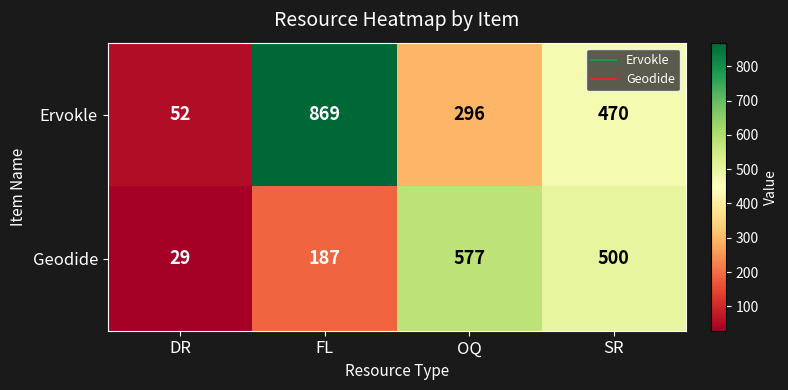

Which label corresponds to the smallest value in the chart?

DR